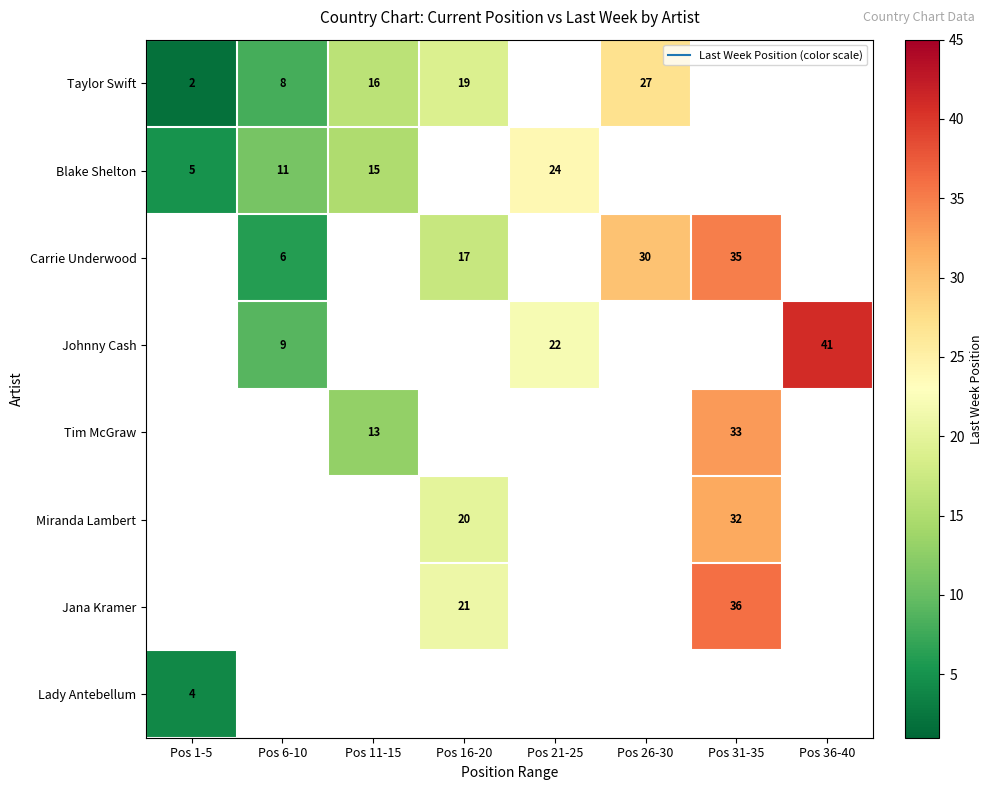

What is the maximum value shown in the chart?

41.0